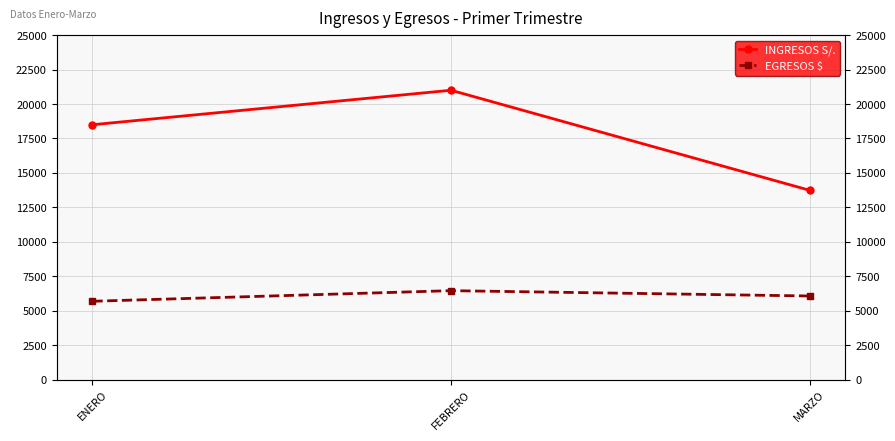

Rank the series by their average value, from lowest to highest.

EGRESOS $, INGRESOS S/.